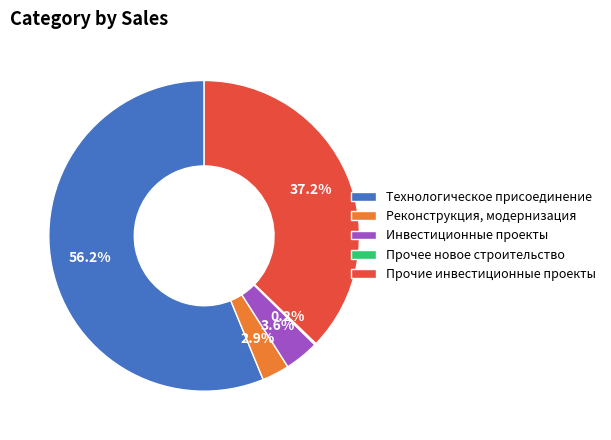

True or false: Технологическое присоединение accounts for 56% of the total.

True